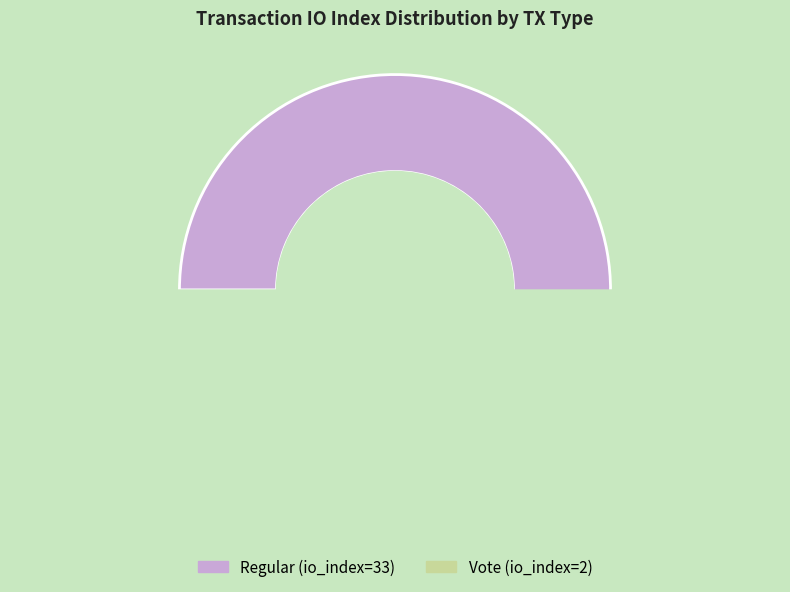

What is the change in value from Regular (io_index=33) to Vote (io_index=2)?

-31